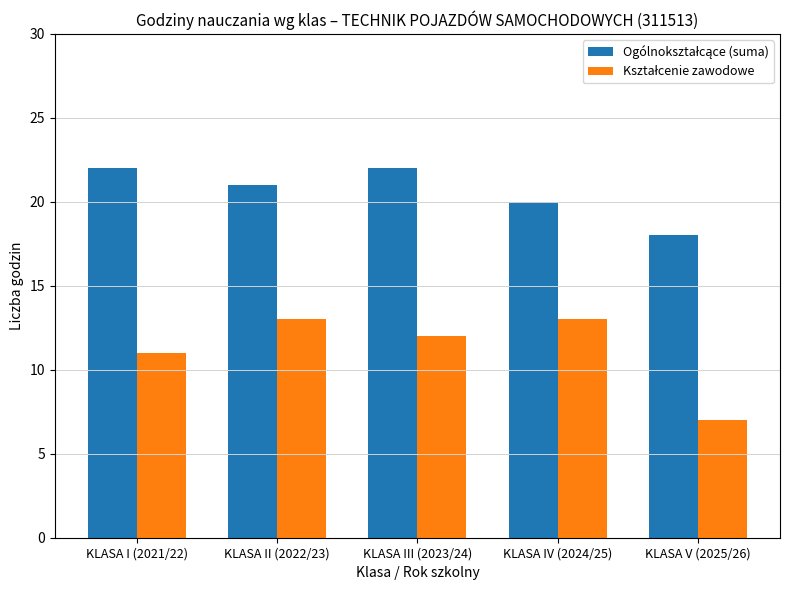

What is the total value across all series at KLASA III (2023/24)?

34